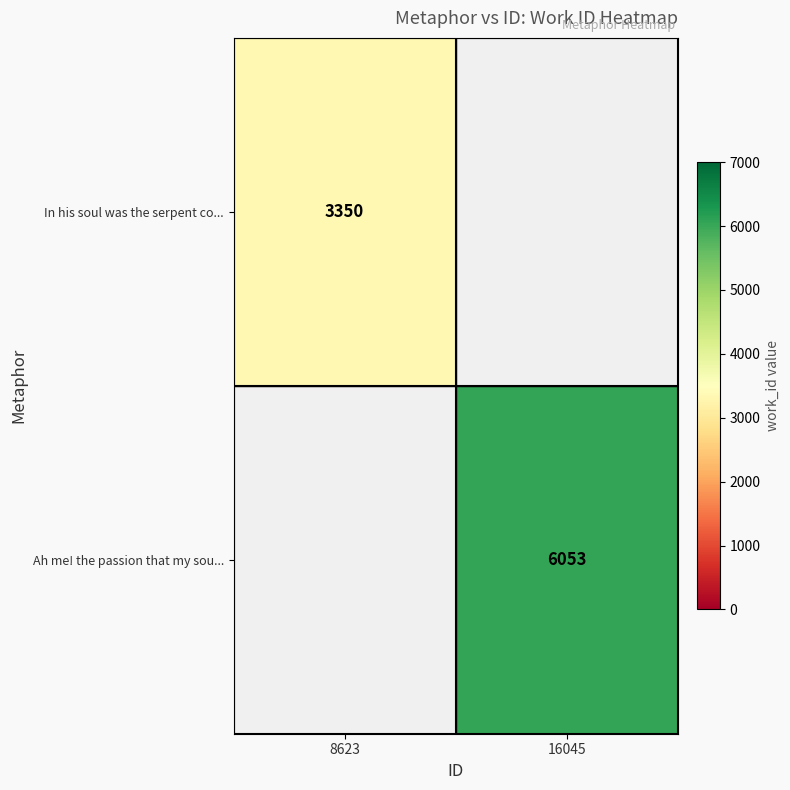

What is the maximum value shown in the chart?

6053.0